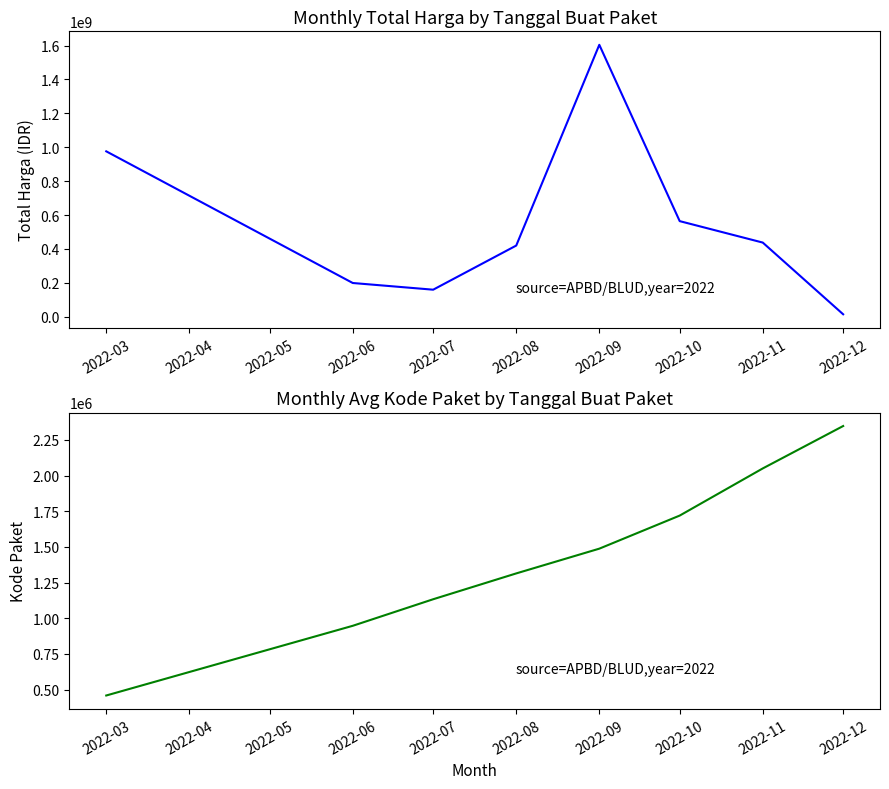

Is the value of Total Harga at 2022-10 greater than the value of Kode Paket at 2022-03?

Yes